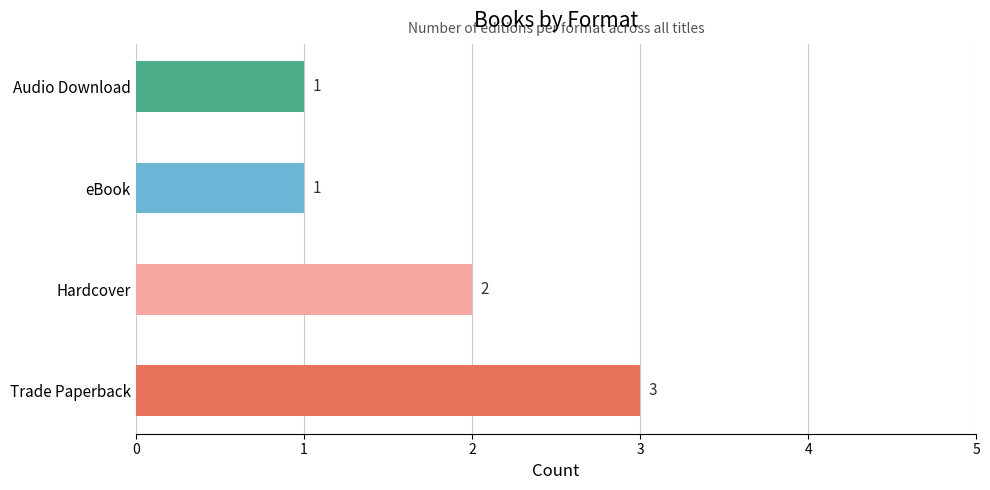

Count the values in the range 1 to 3.

4